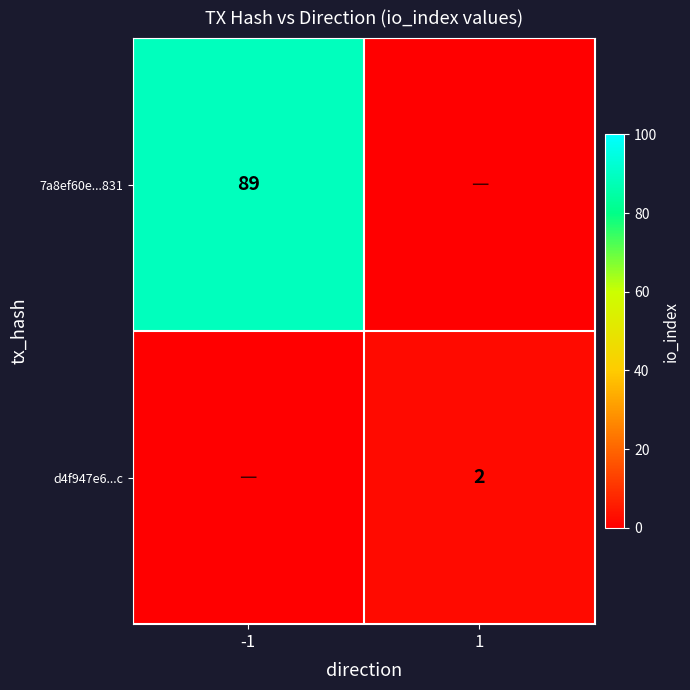

Is it true that d4f947e6...c equals 1 at 1?

False